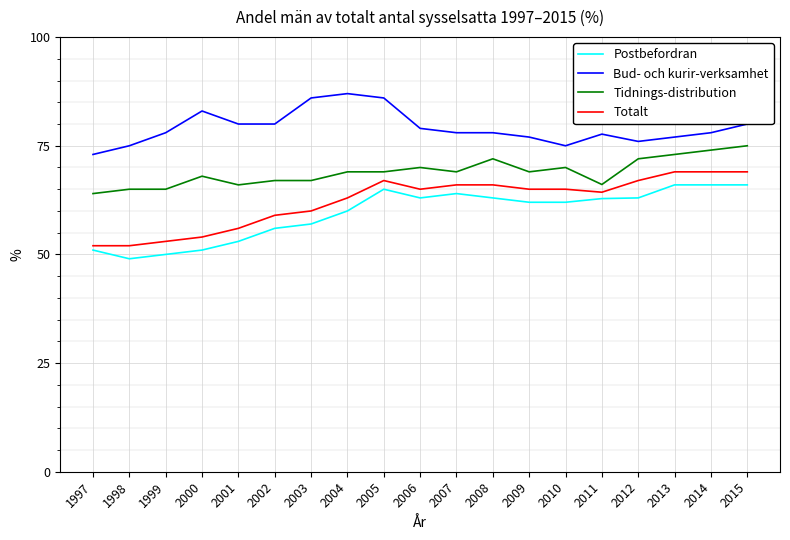

List the series in order of their peak value, lowest first.

Postbefordran, Totalt, Tidnings-distribution, Bud- och kurir-verksamhet